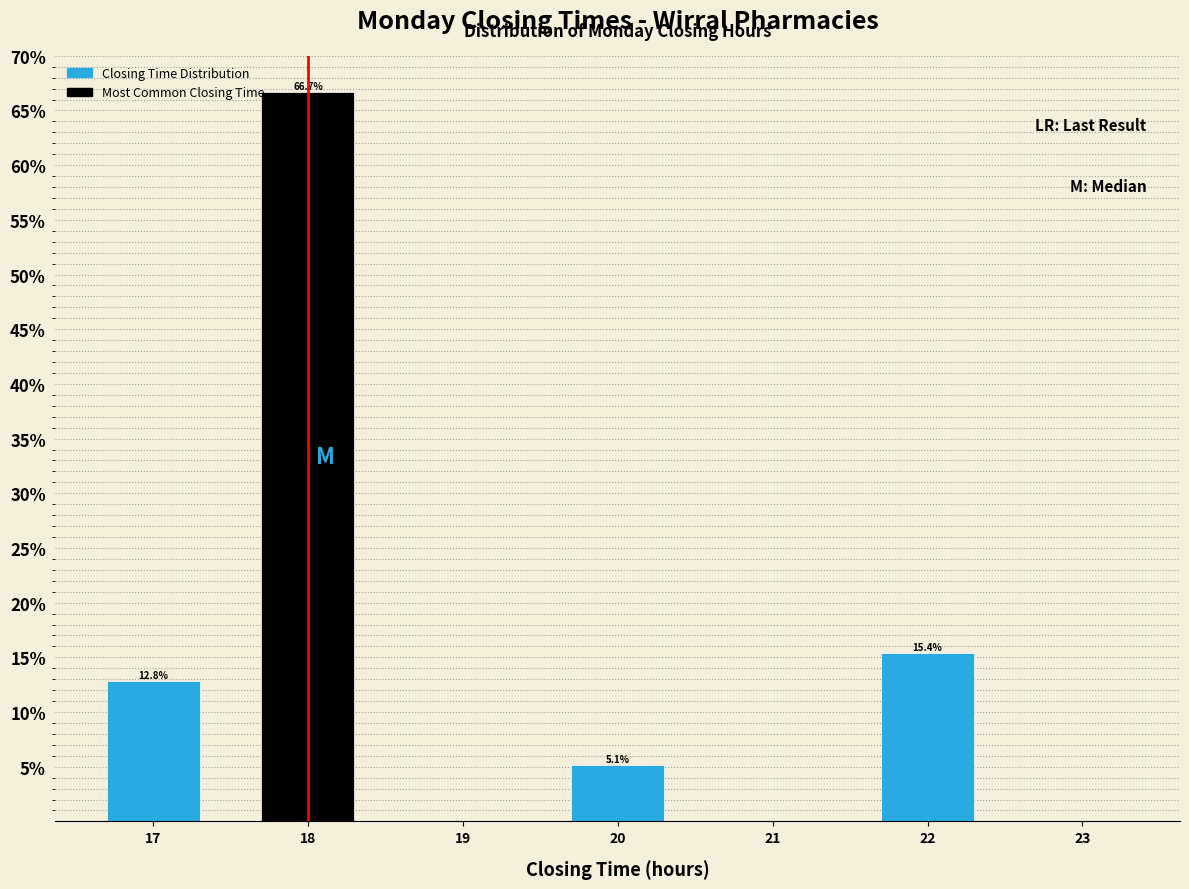

Reading right to left, transcribe all the data shown in this chart.

23=0.0	22=15.4	21=0.0	20=5.1	19=0.0	18=66.7	17=12.8